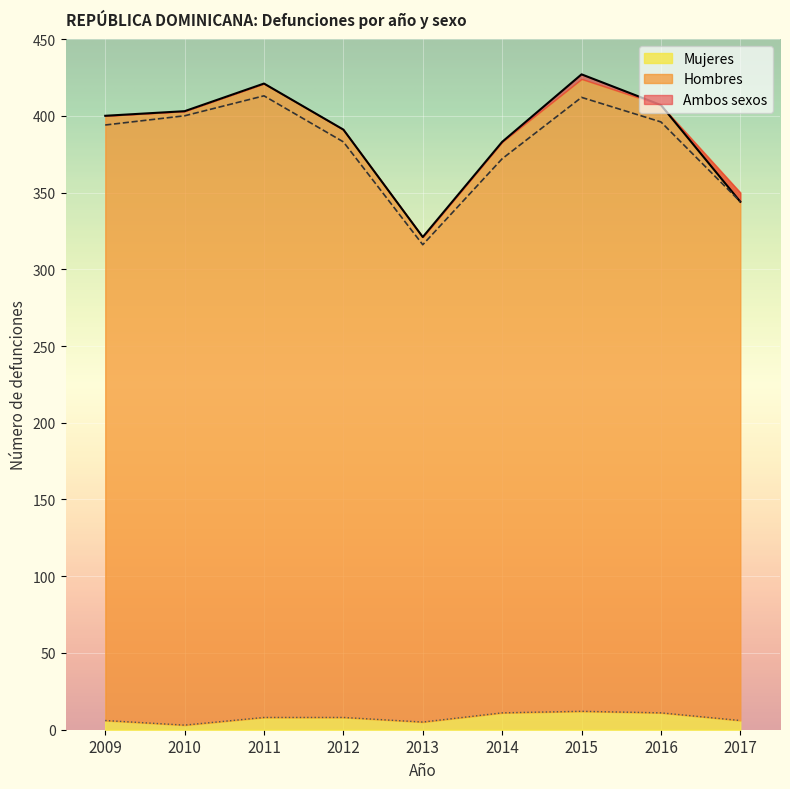

At which category does Ambos sexos reach its first local peak?

2011